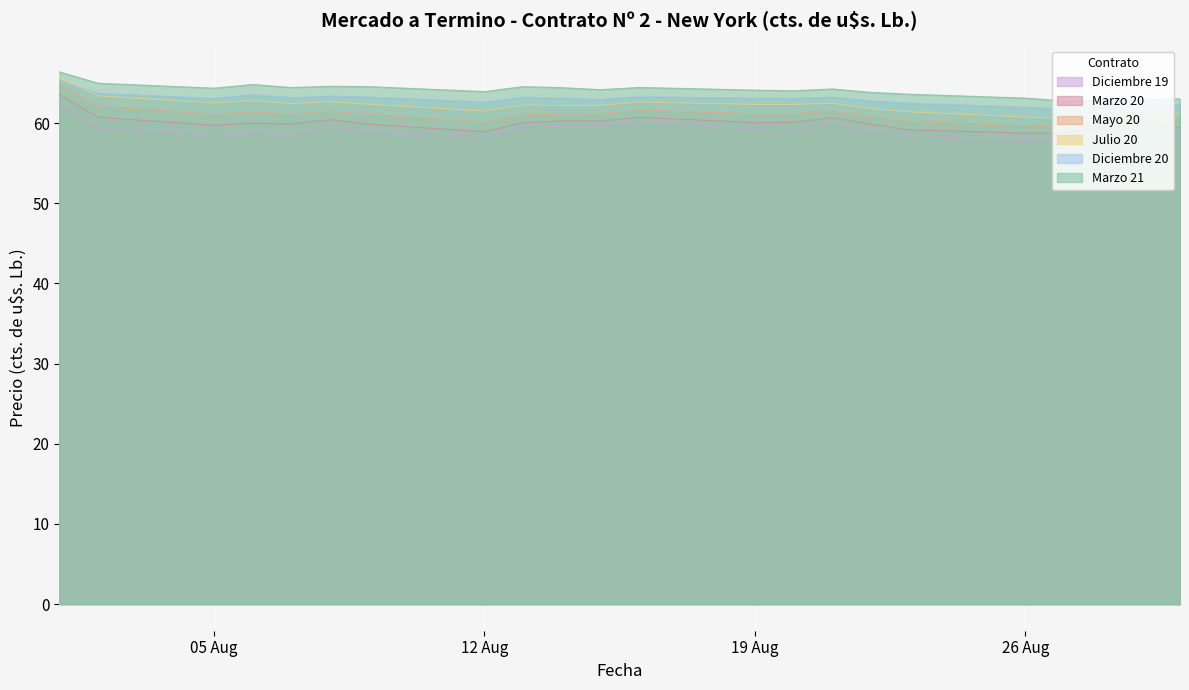

What is the sum of all Diciembre 19 values?

1300.6